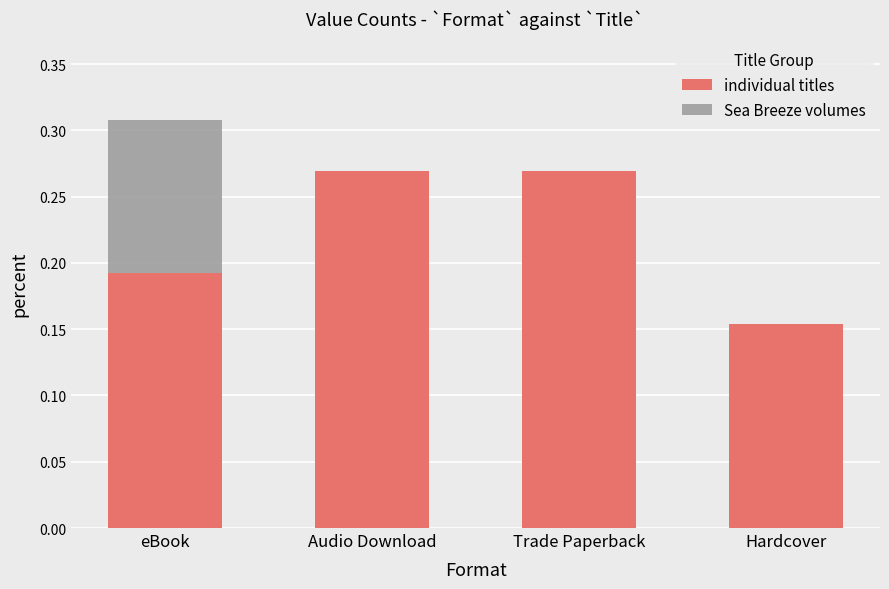

True or false: individual titles has a value of 0.3 at eBook.

False